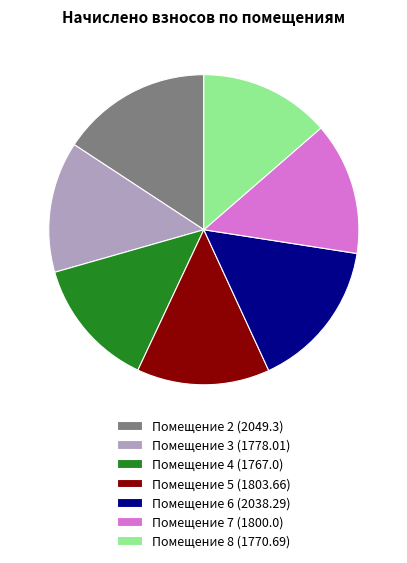

Count the number of slices in the pie.

7